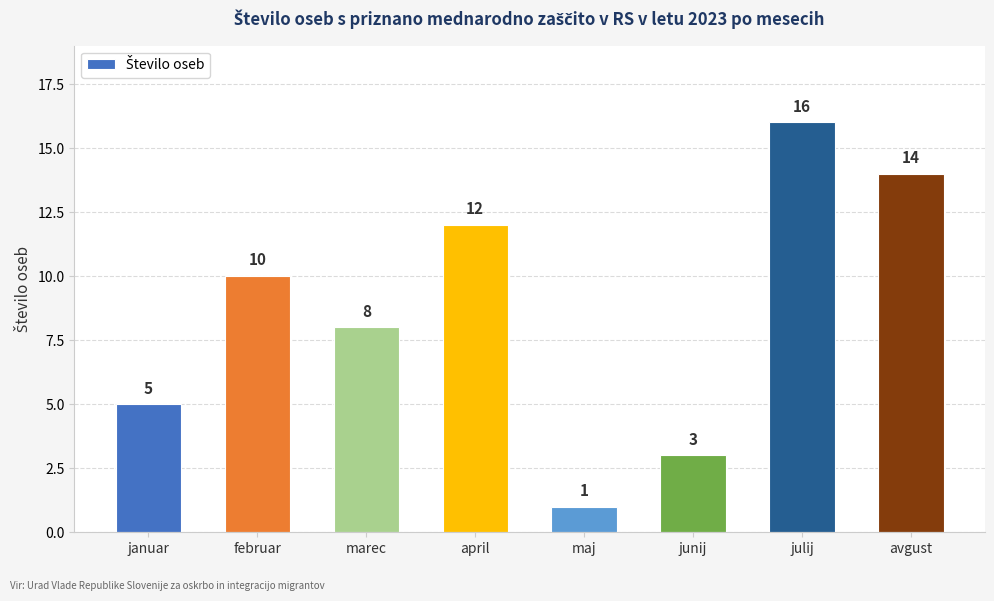

What is the value of the 8th bar from the left?

14